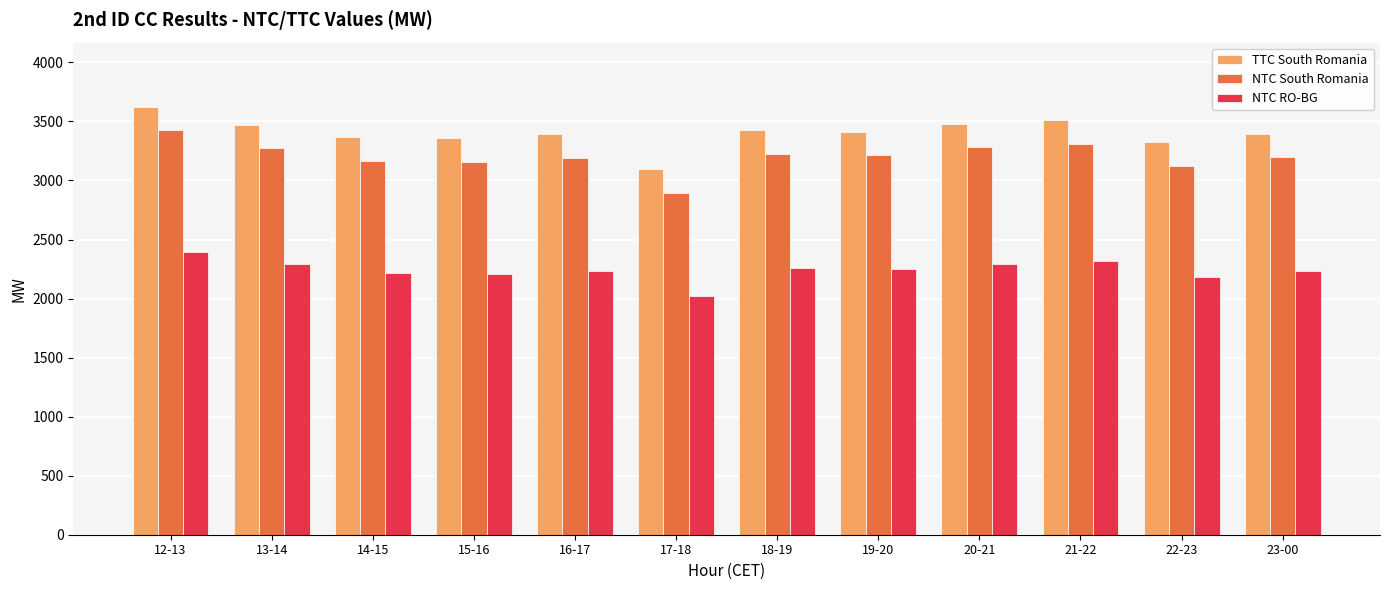

Is the value of TTC South Romania at 20-21 greater than the value of NTC RO-BG at 19-20?

Yes